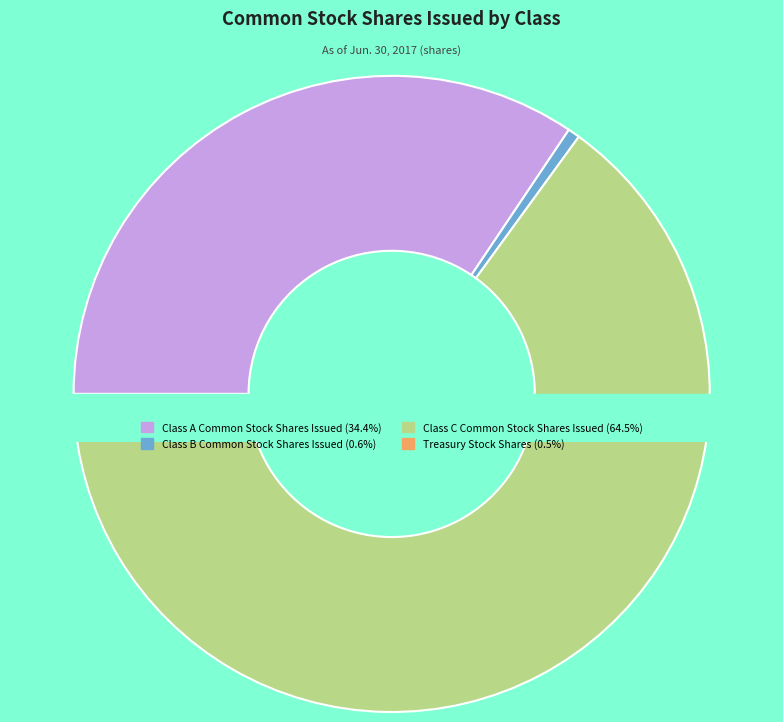

What percentage is the Class B Common Stock Shares Issued slice, to the nearest percent?

1%